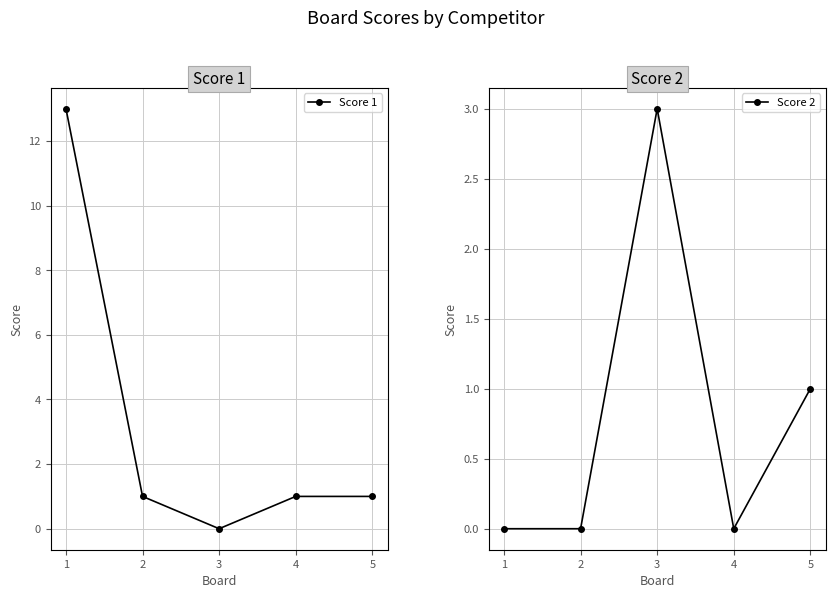

Which series has the largest total across all categories?

Score 1